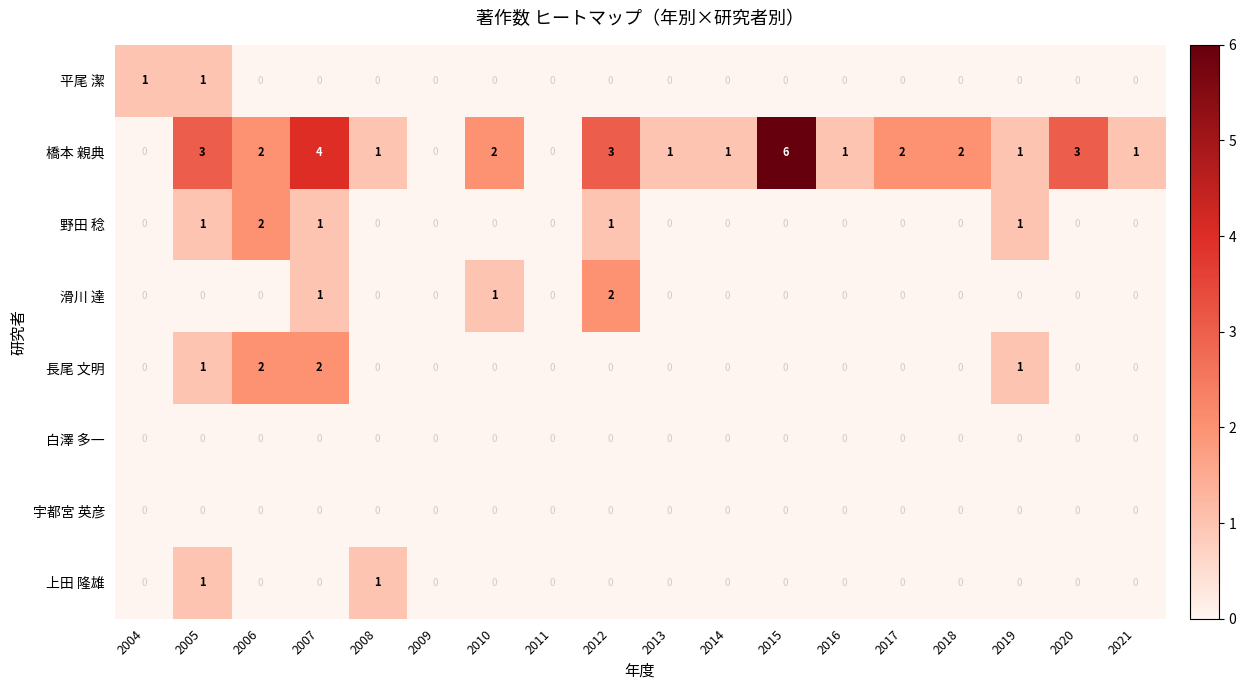

At which category is the sum across all series the highest?

2007